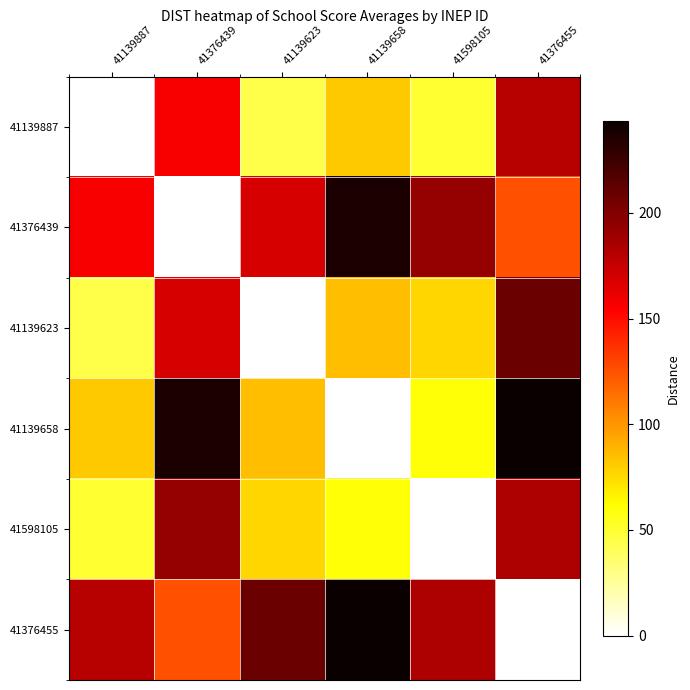

What is the total value across all series at 41139623?

582.8